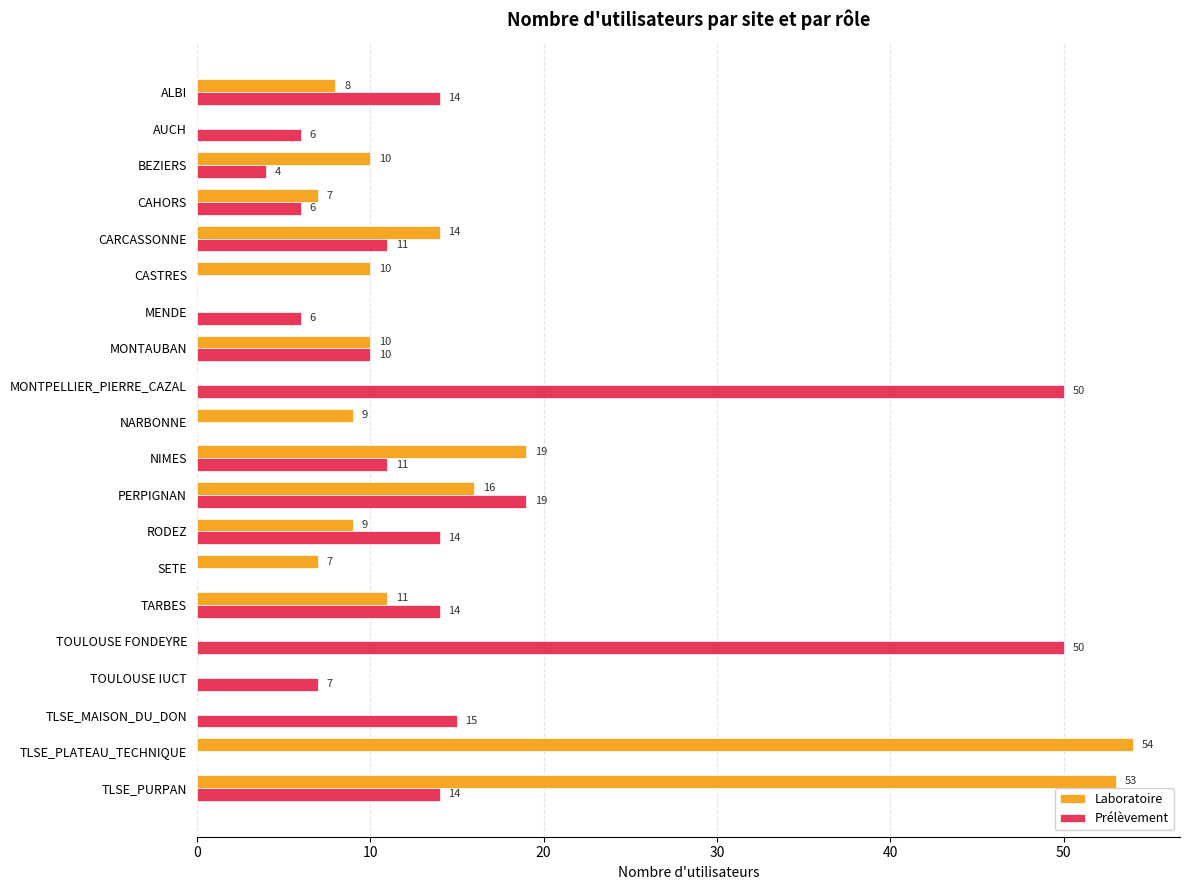

What is the maximum value shown in the chart?

54